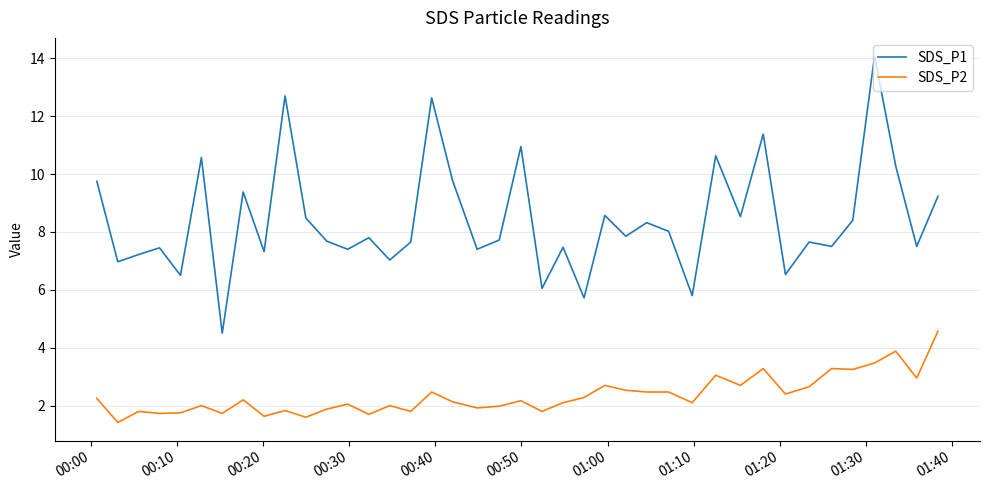

What is the highest value of the SDS_P2 series?

4.6